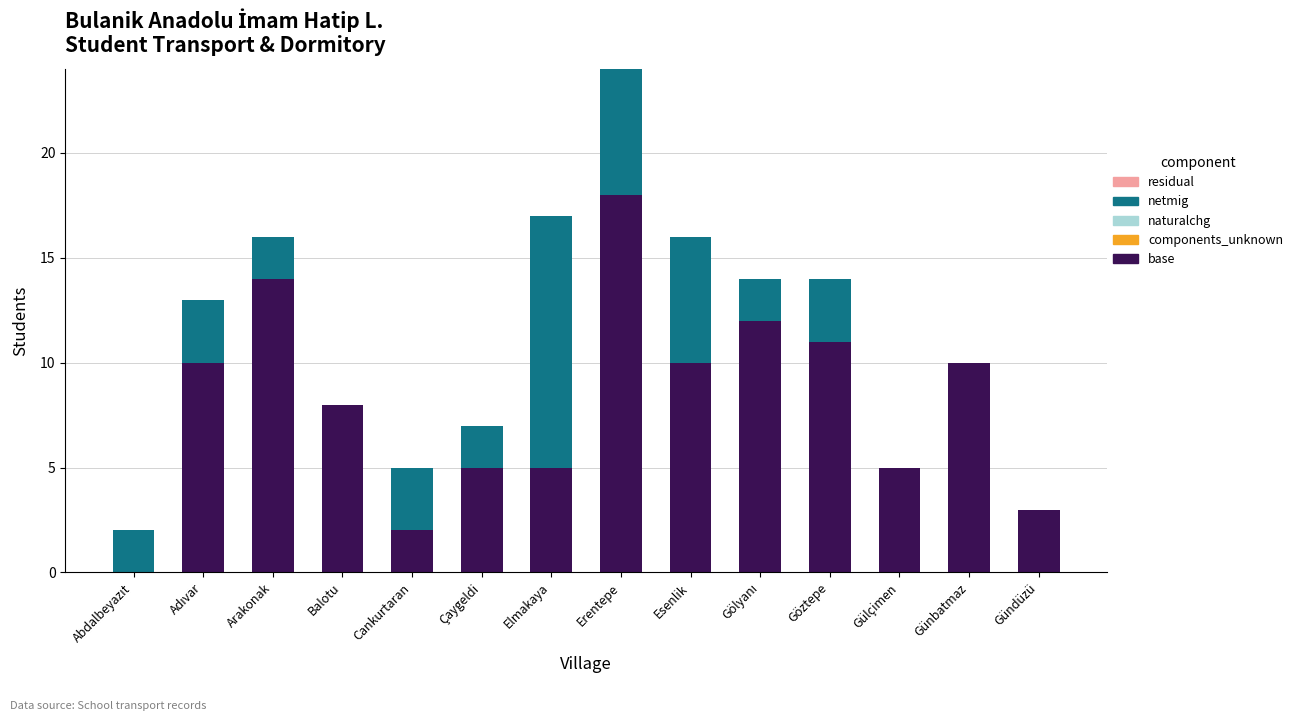

The base series shows 5 at Çaygeldi. True or false?

True